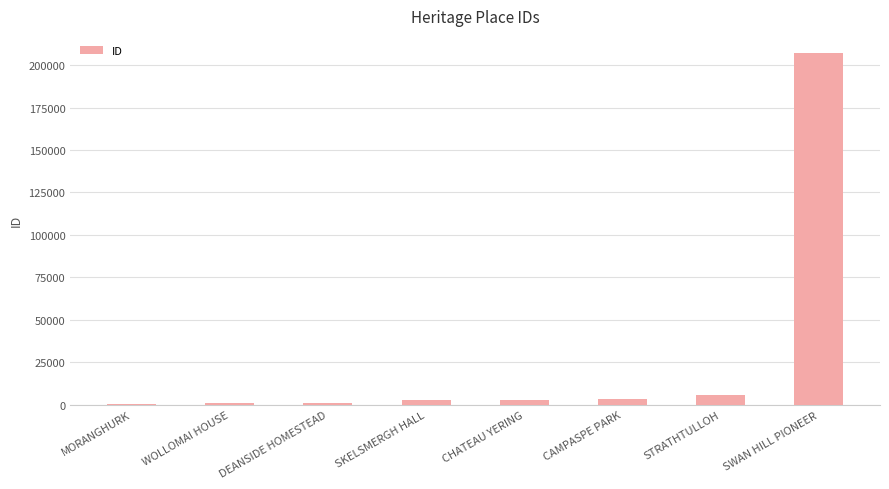

The chart shows a value of 992 at DEANSIDE HOMESTEAD. True or false?

True